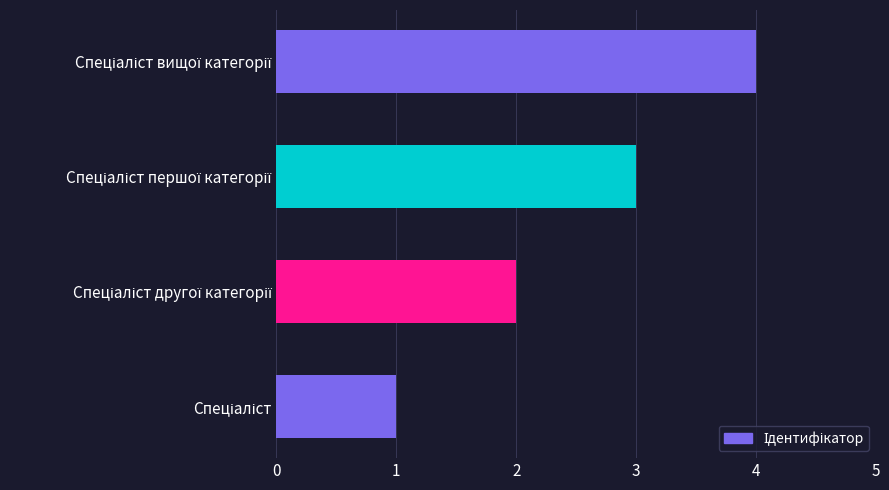

What is the maximum value shown in the chart?

4